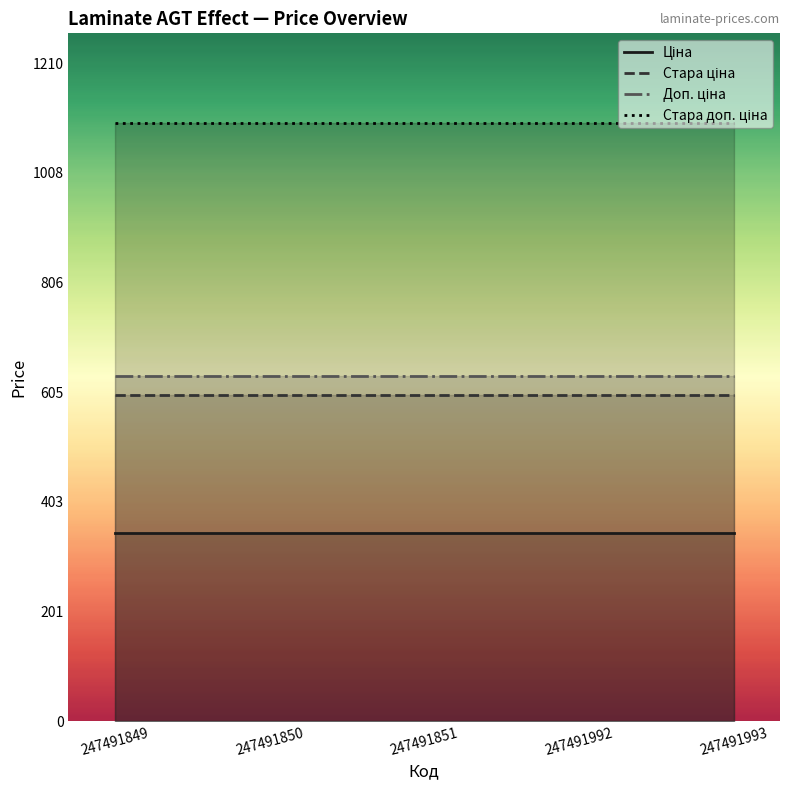

What are all the series names shown in the legend?

Ціна, Стара ціна, Доп. ціна, Стара доп. ціна